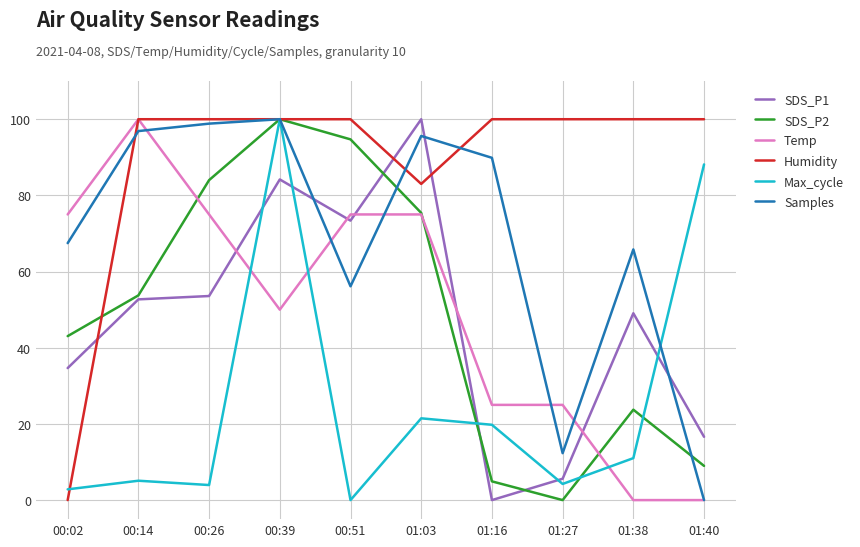

How many interior local valleys does the Samples series have?

2